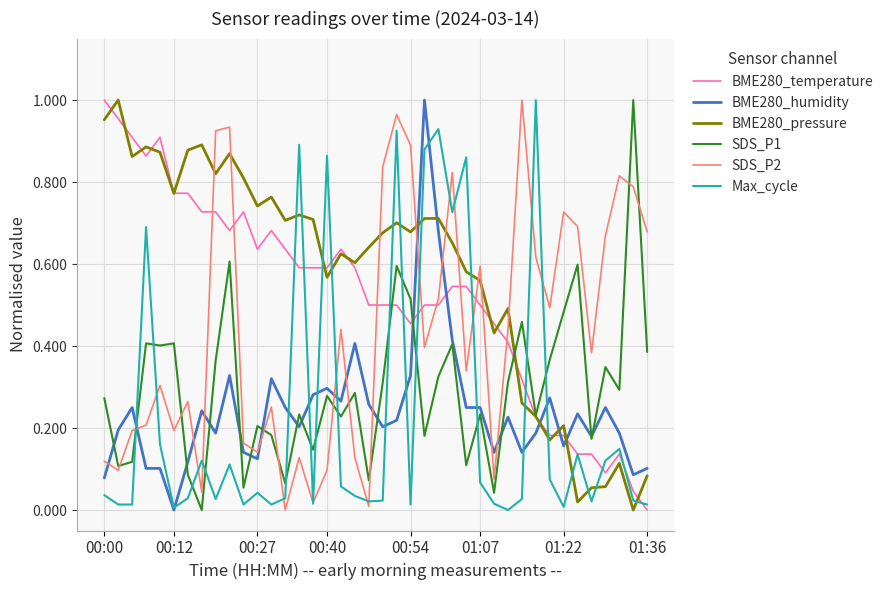

Which series has the largest total across all categories?

BME280_pressure